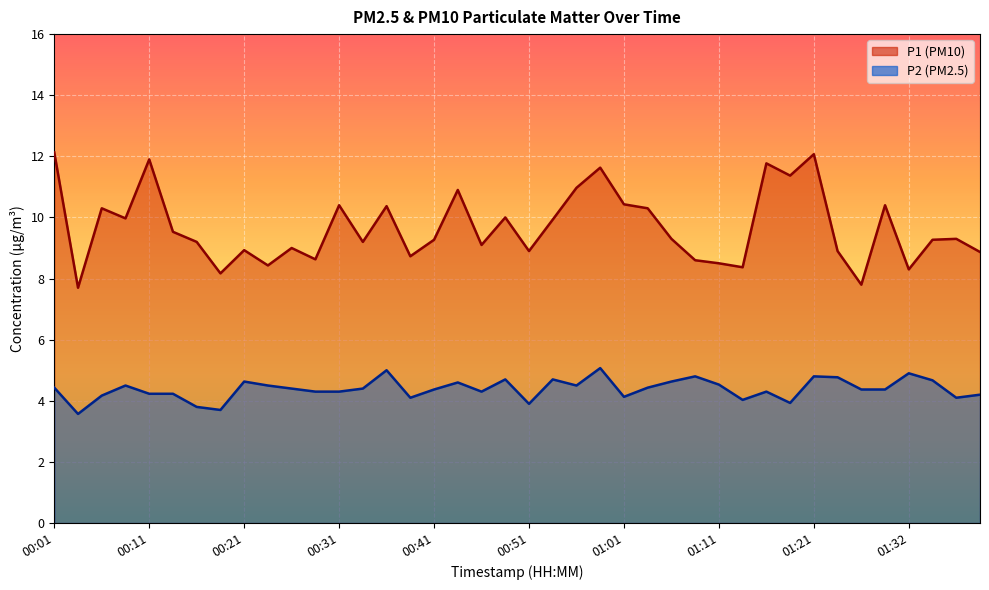

What position from the left is 01:01?

25